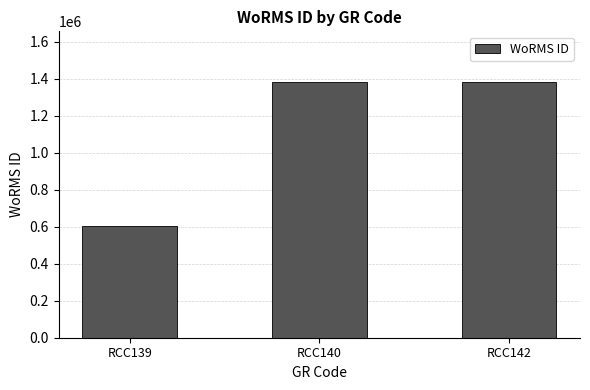

How many bars are there in total?

3